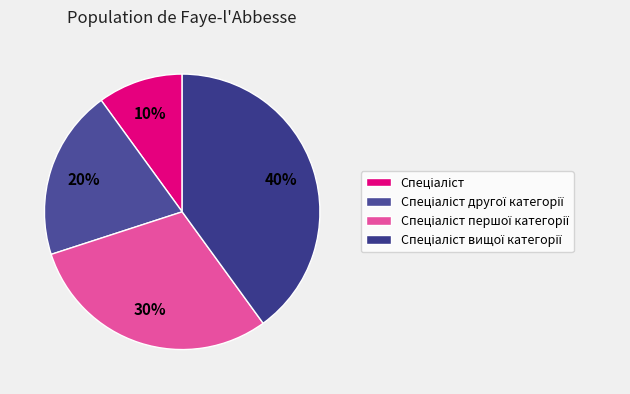

How many slices are in this pie chart?

4